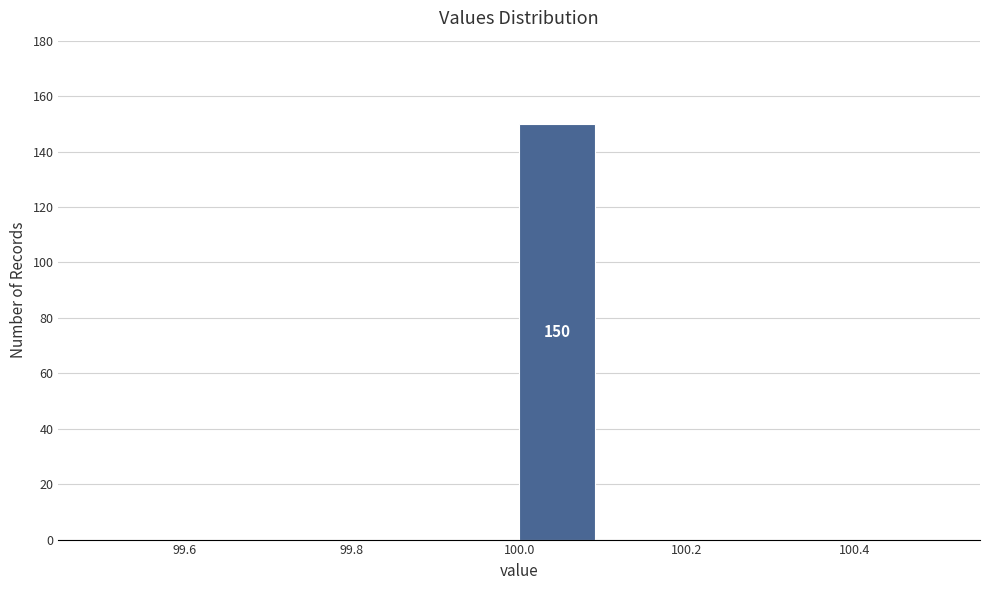

Over which range of the x-axis is the bar tallest?

100.0 to 100.1